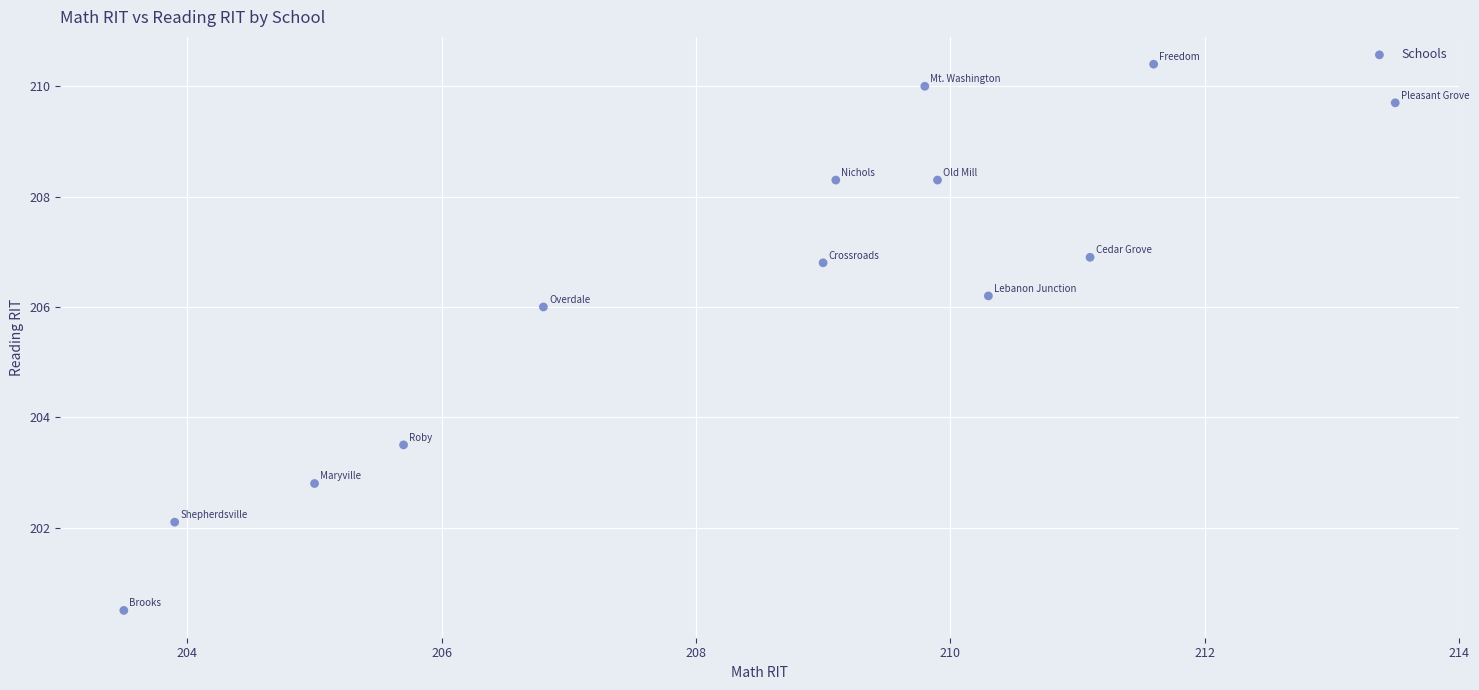

What Y value in the scatter plot is closest to 205?

206.0